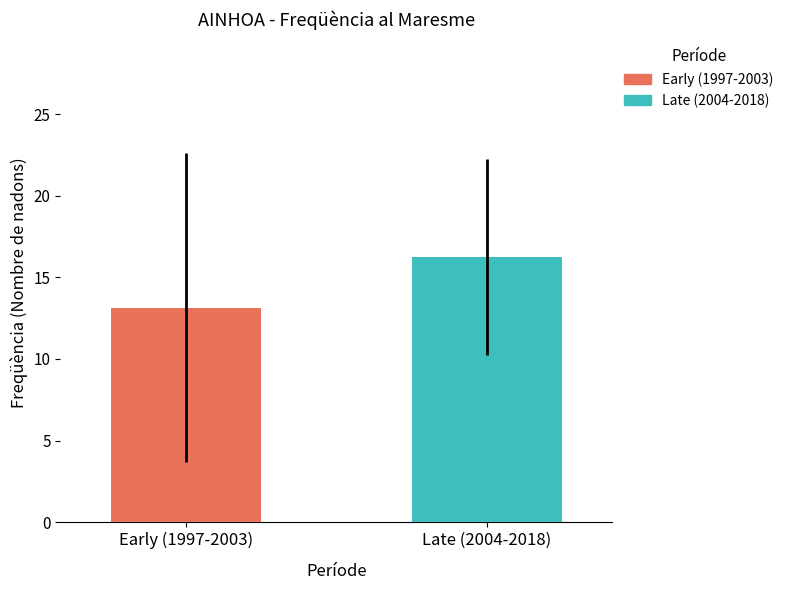

How many data points does each series have?

1